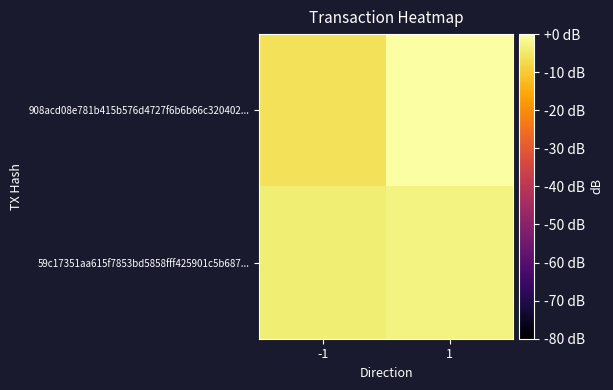

What is the difference between the highest and lowest values at 1?

3